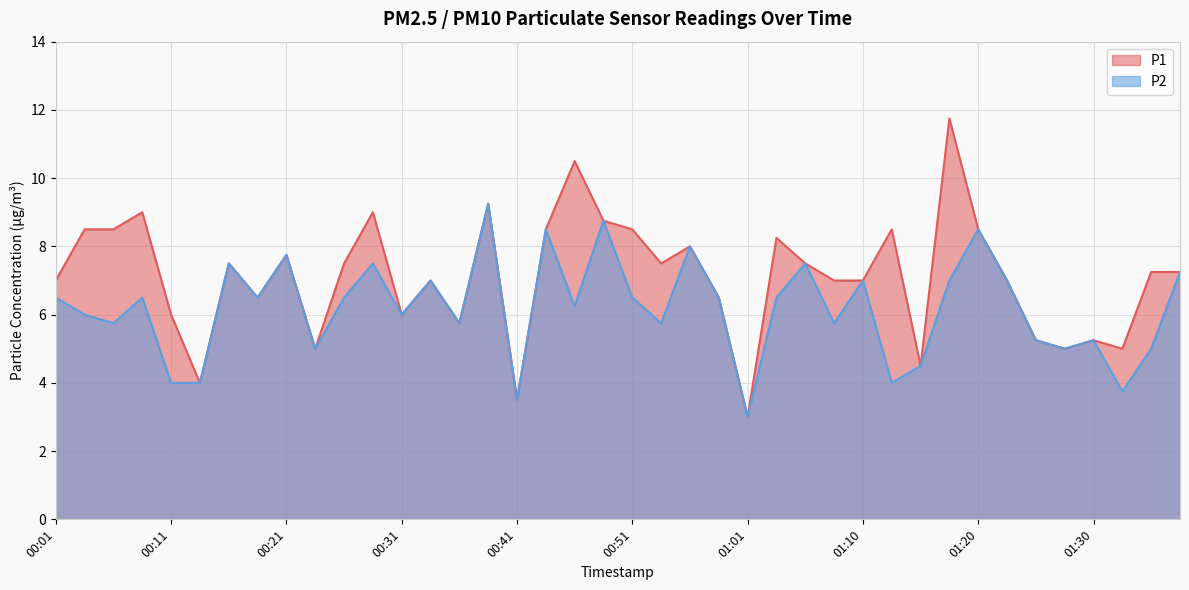

Rank the series by their maximum value, from highest to lowest.

P1, P2